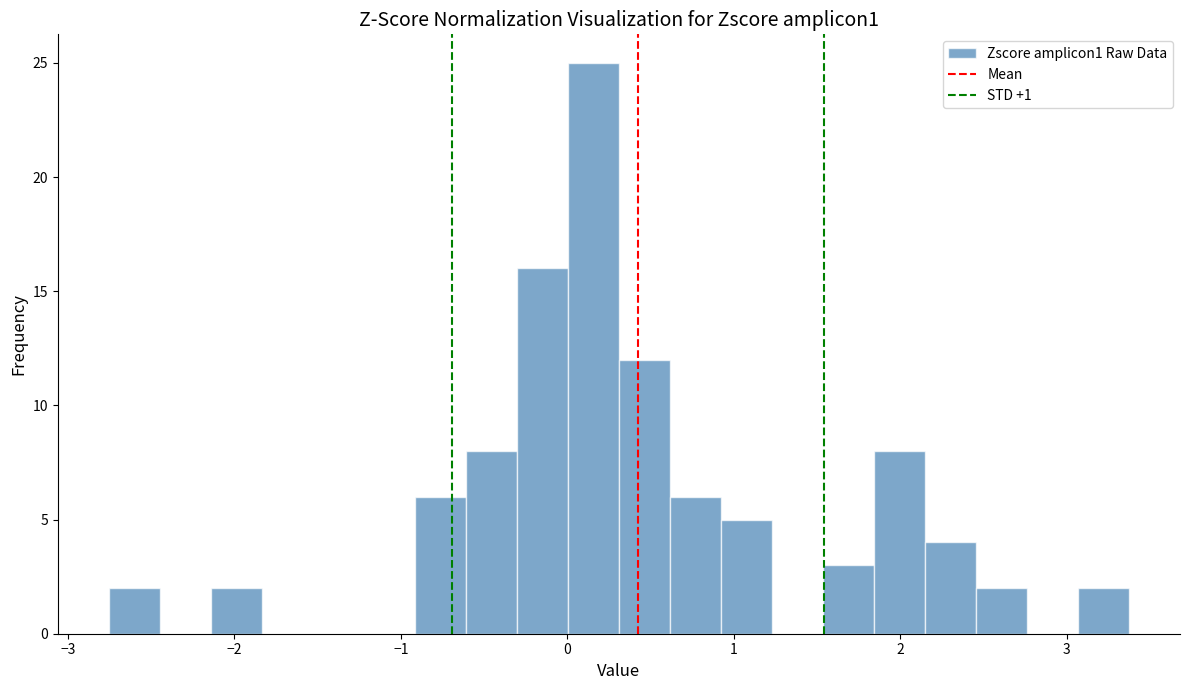

Around what value on the x-axis is the tallest bar? Give the approximate position of its centre, as read against the axis.

0.2